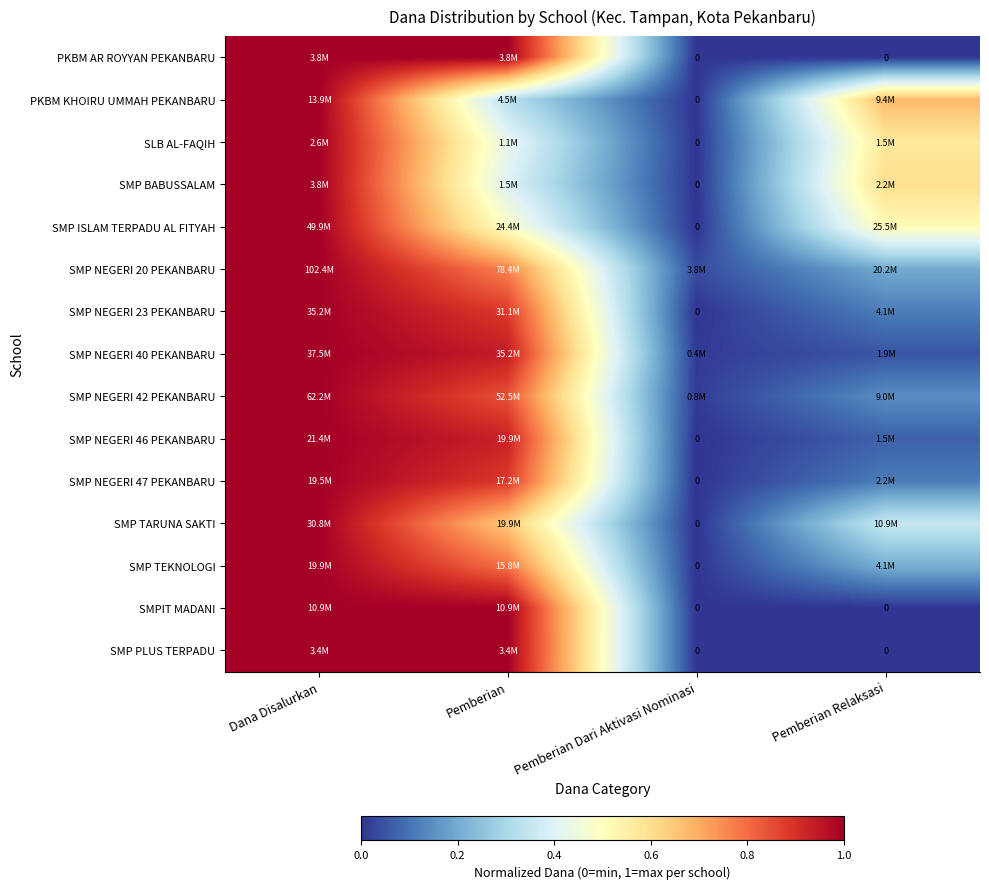

How many data points does each series have?

4